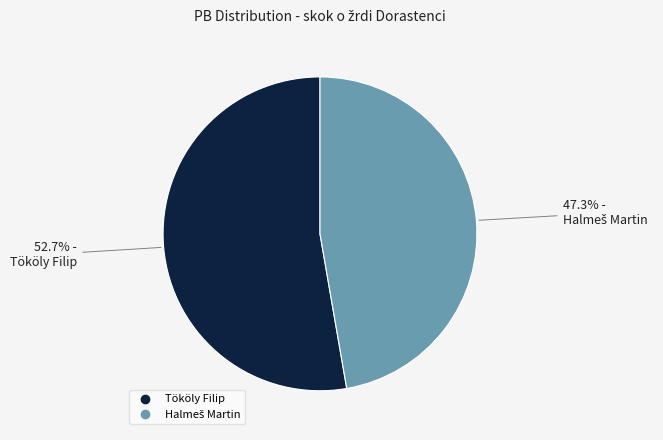

Which category accounts for the majority?

Tököly Filip